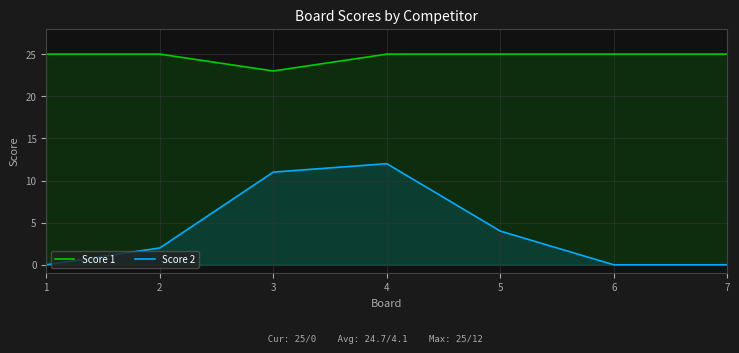

What is the sum of the Score 1 values at 6 and 5?

50